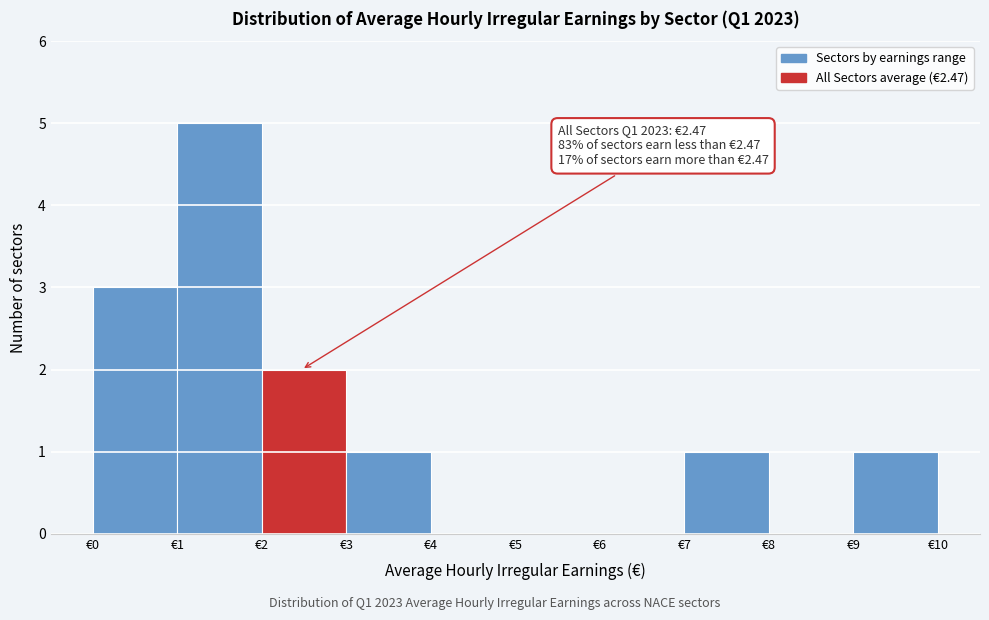

Over which range of the x-axis is the bar tallest?

1 to 2